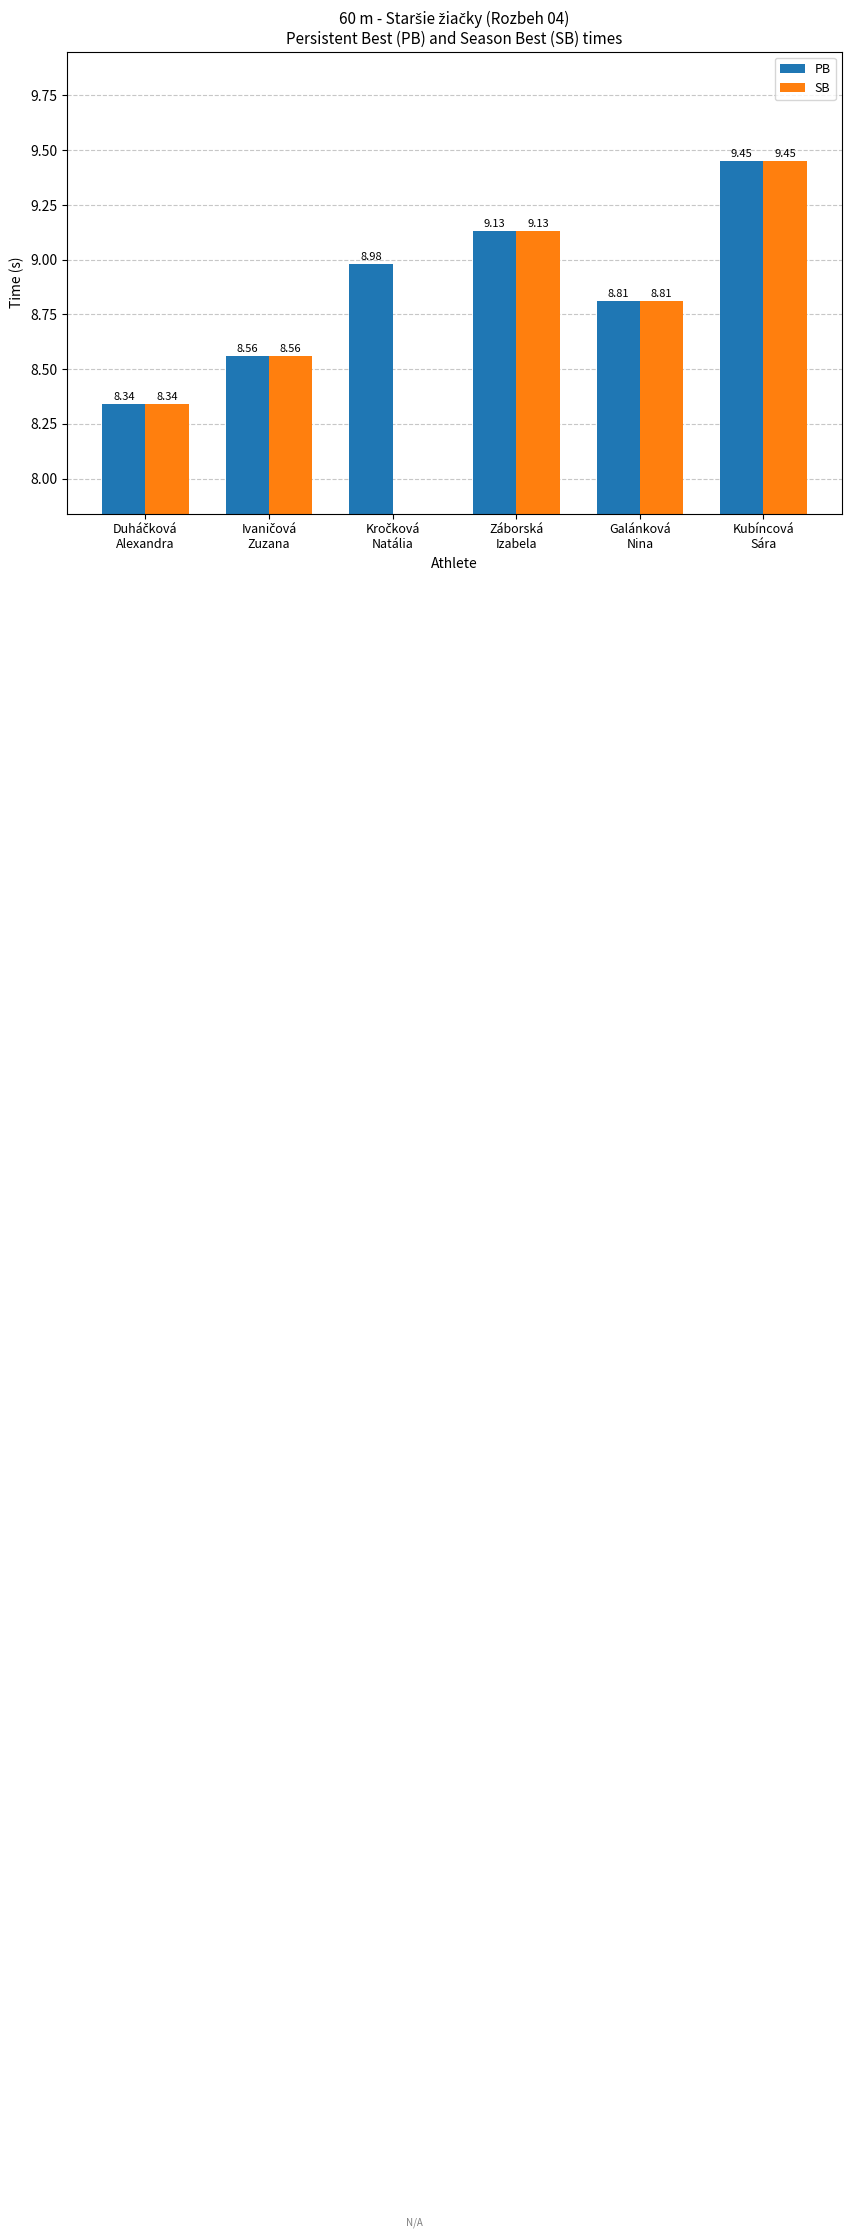

How many groups of bars are there?

6